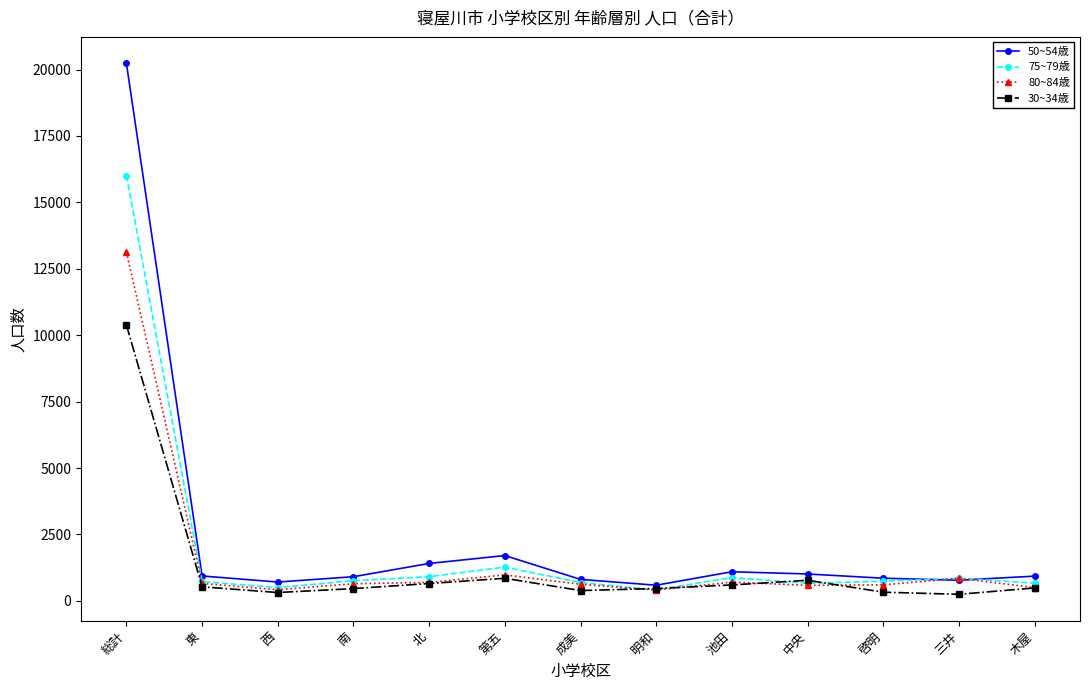

Which series has the largest total across all categories?

50~54歳